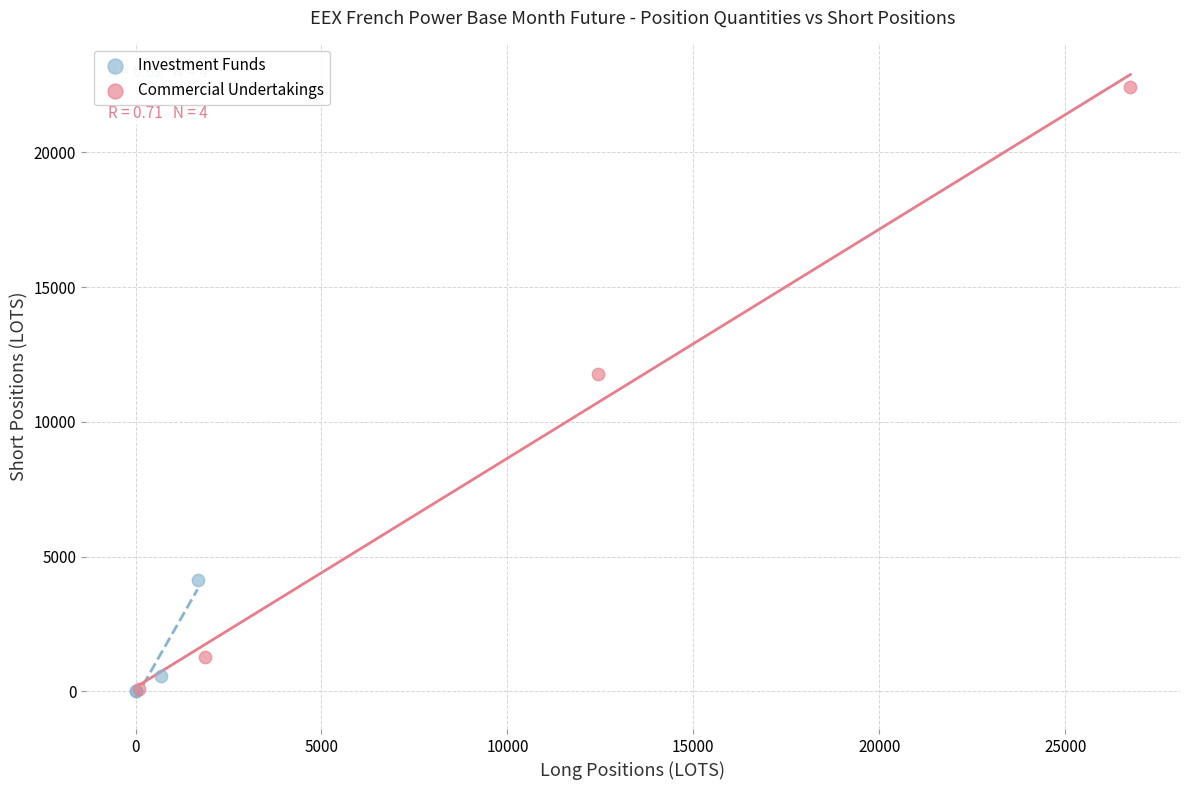

Which series has the widest spread of Y values?

Commercial Undertakings